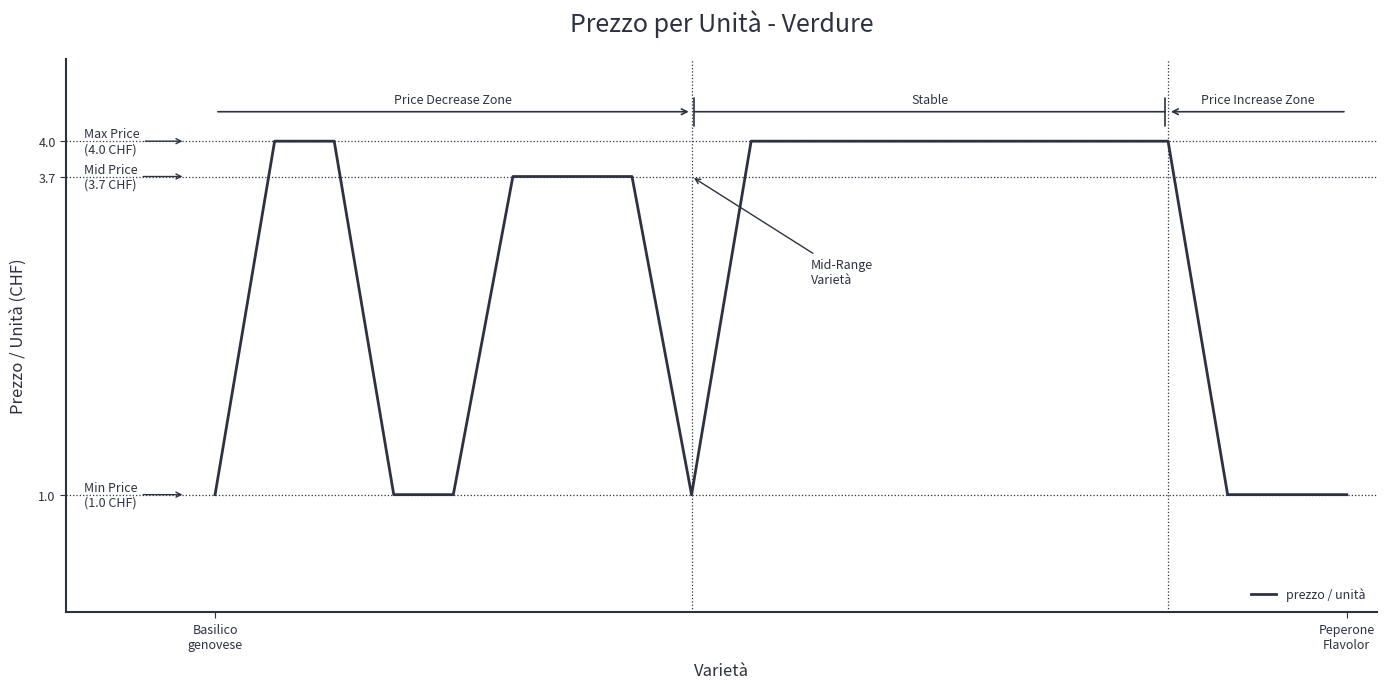

How many lines are shown in the chart?

1